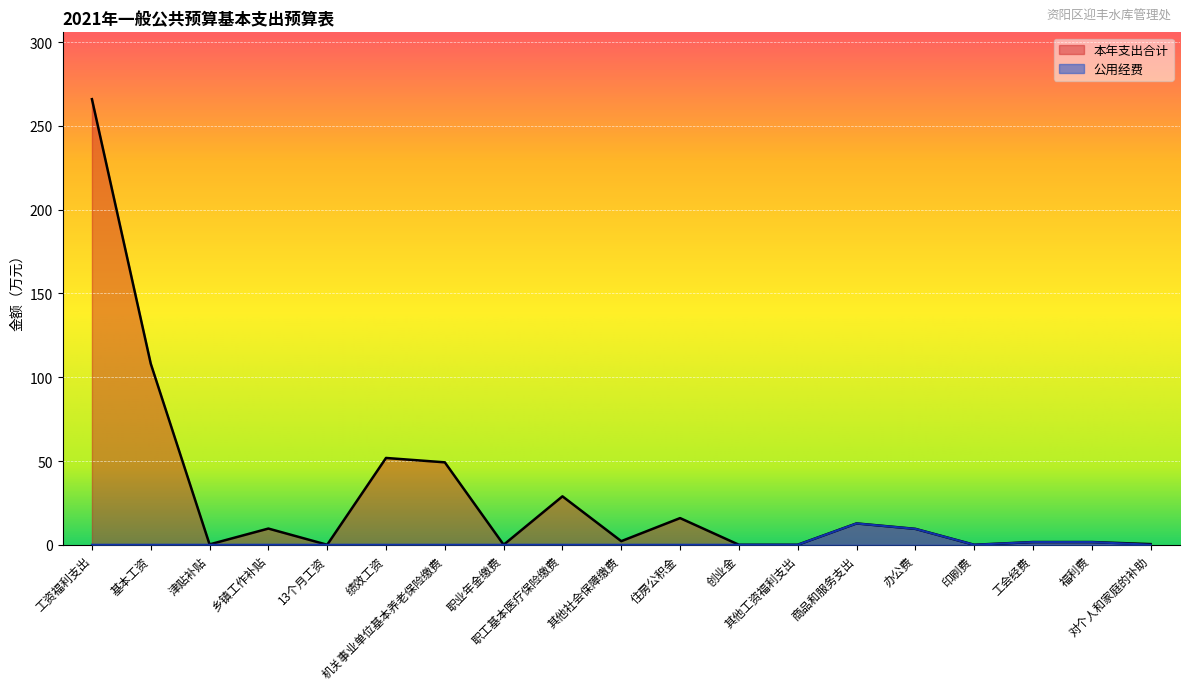

At how many categories does at least one series exceed 265?

1